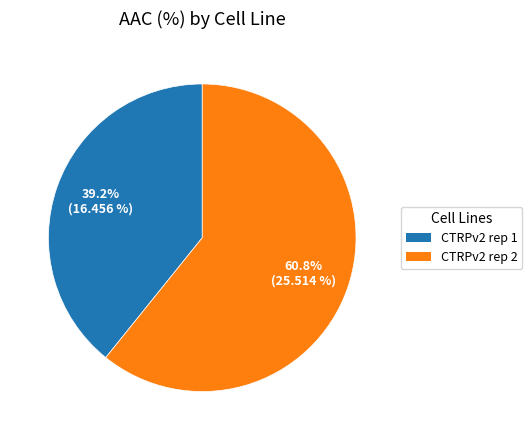

Between CTRPv2 rep 1 and CTRPv2 rep 2, which is larger?

CTRPv2 rep 2